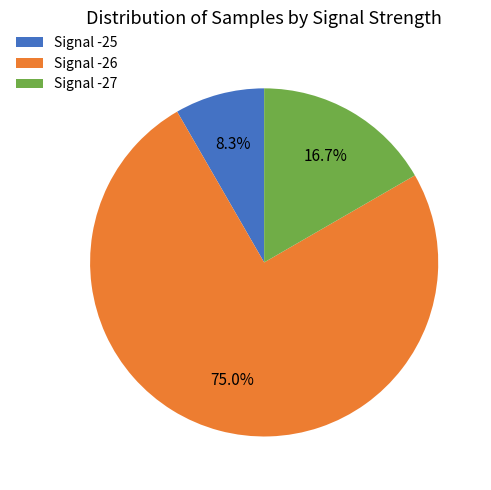

Which category has the biggest portion of the pie?

Signal -26